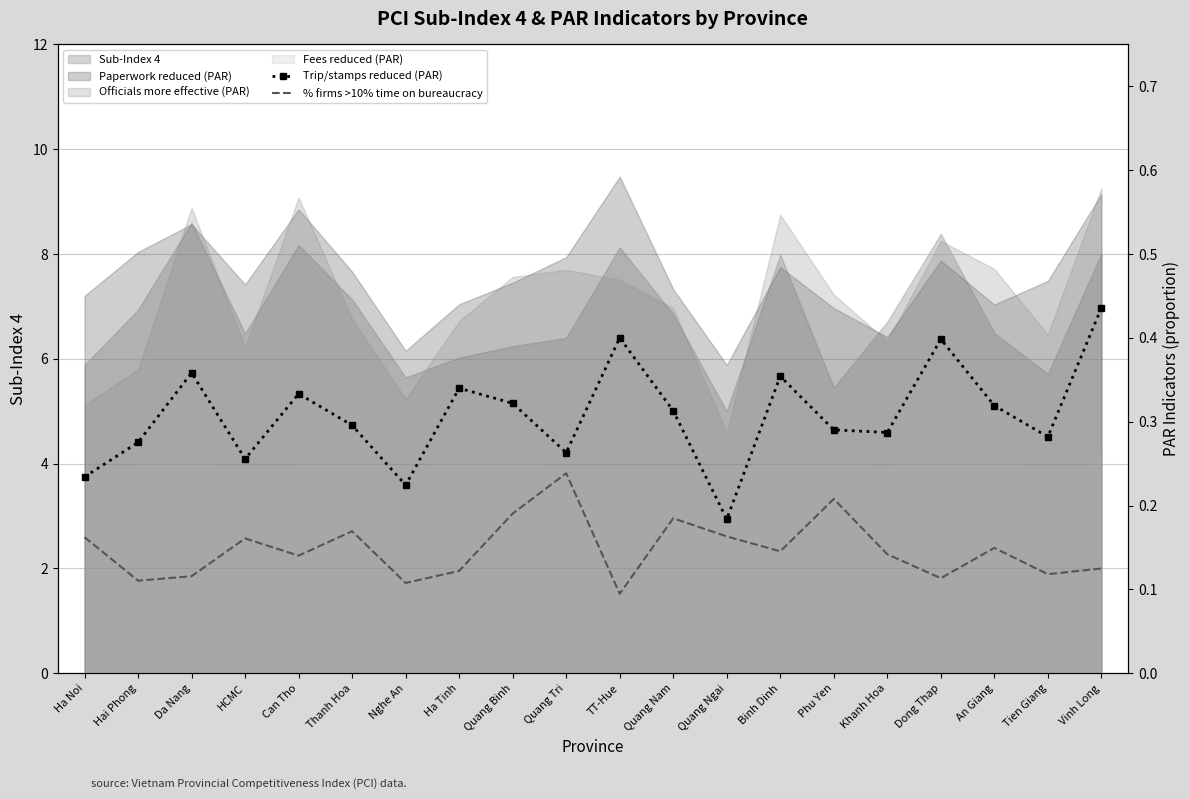

What is the average value of the % firms >10% time on bureaucracy series?

0.1